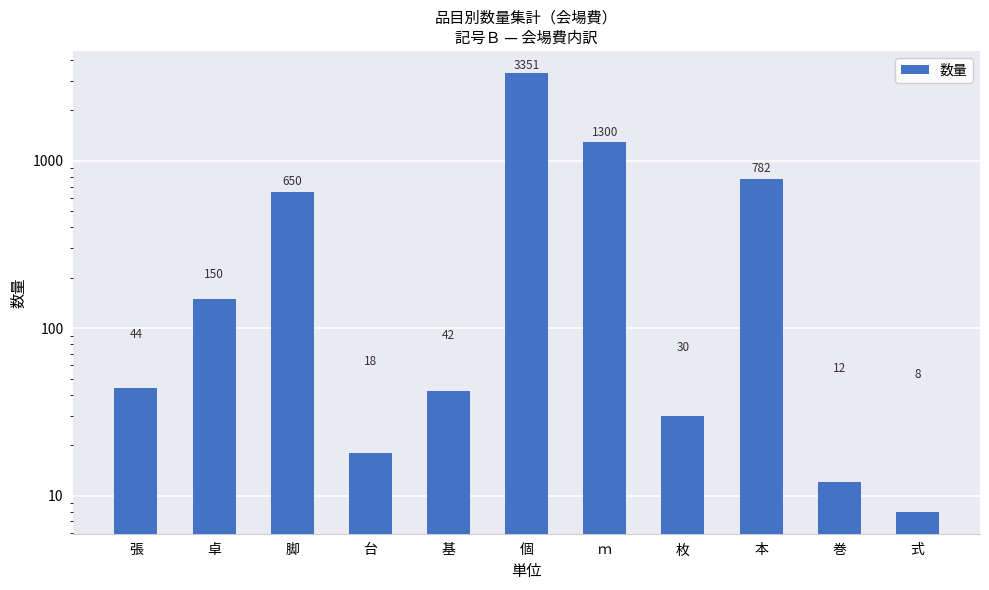

Which has a higher value, 式 or 巻?

巻